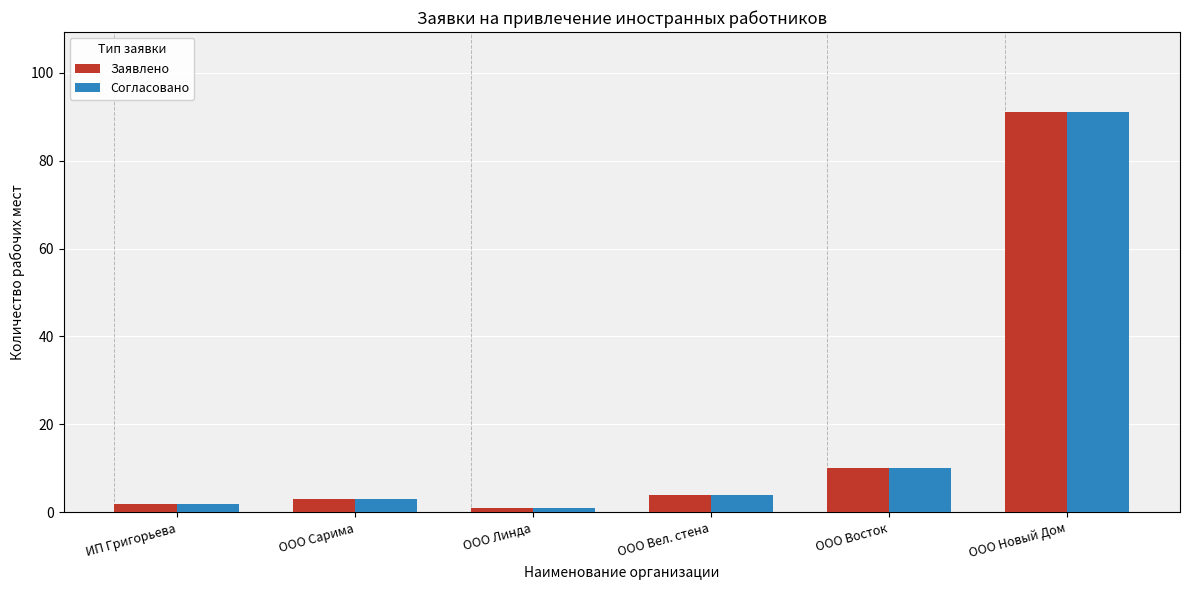

Where is Согласовано nearest to the value 46?

ООО Восток